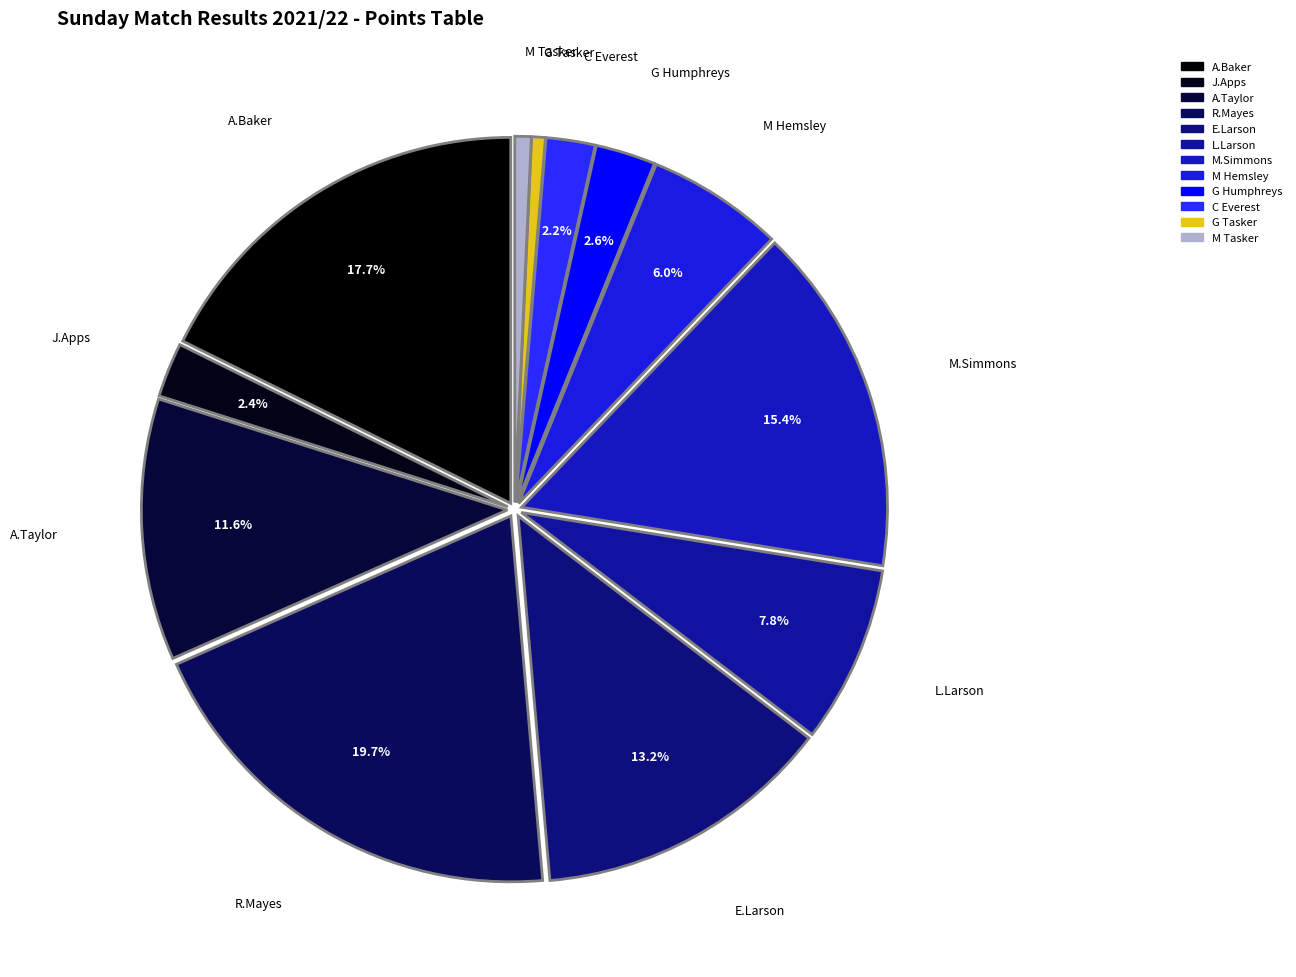

To the nearest percent, what is the average slice percentage?

8%